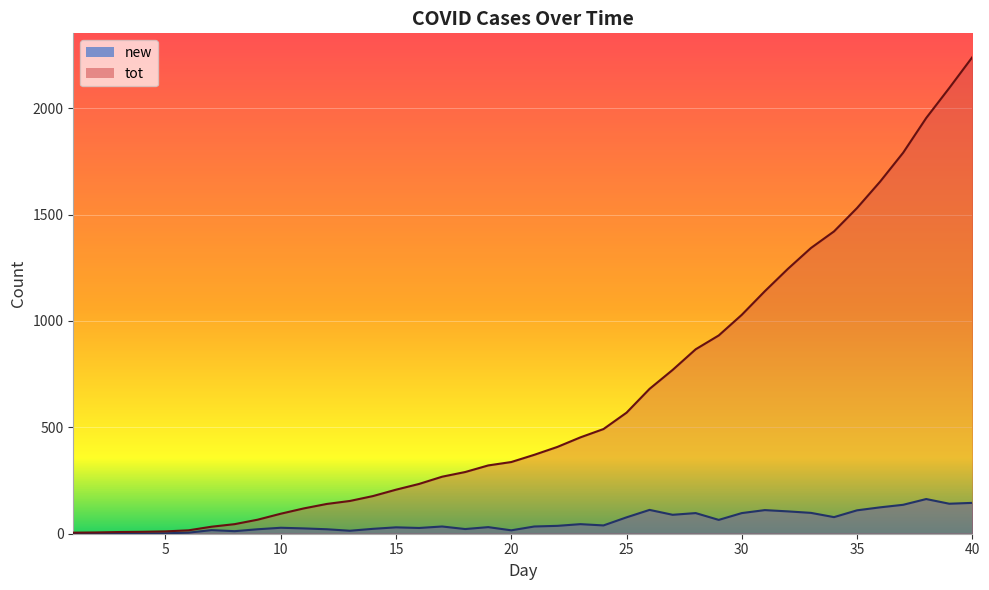

True or false: new has more than 1 points higher than both neighbors.

True